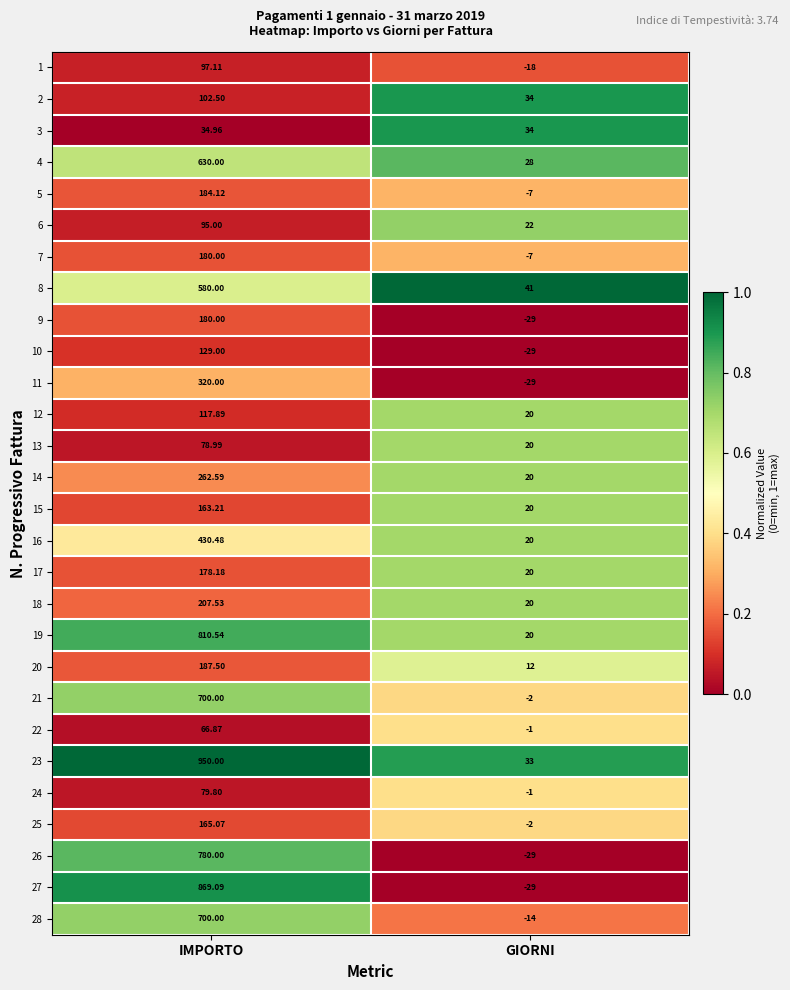

Where is 8 nearest to the value 310?

GIORNI